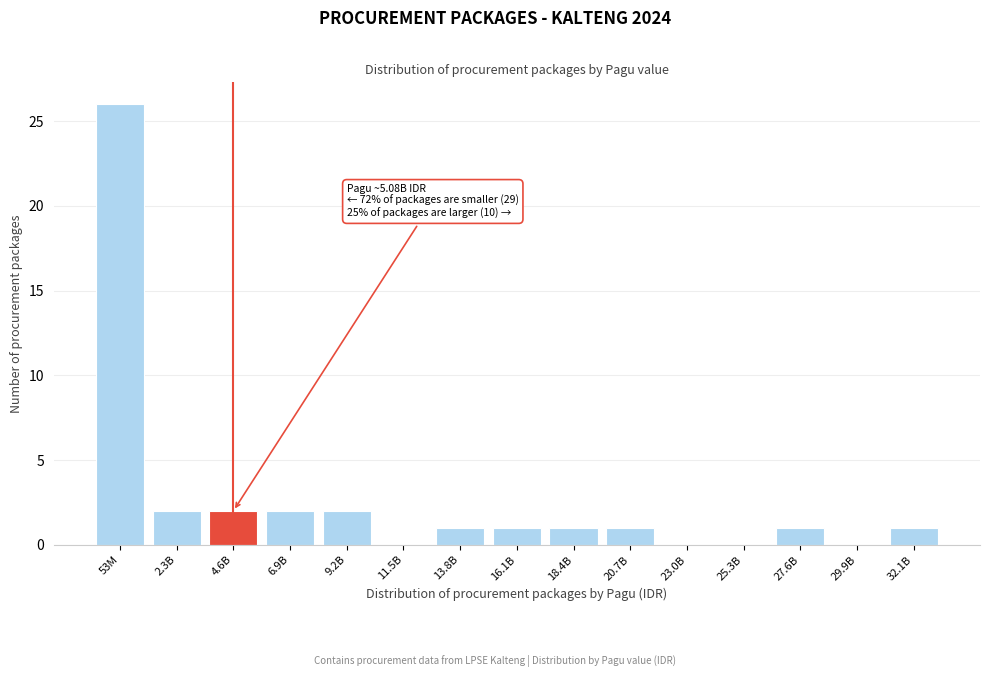

Reading left to right, extract all data points from this chart.

53M=26	2.3B=2	4.6B=2	6.9B=2	9.2B=2	11.5B=0	13.8B=1	16.1B=1	18.4B=1	20.7B=1	23.0B=0	25.3B=0	27.6B=1	29.9B=0	32.1B=1